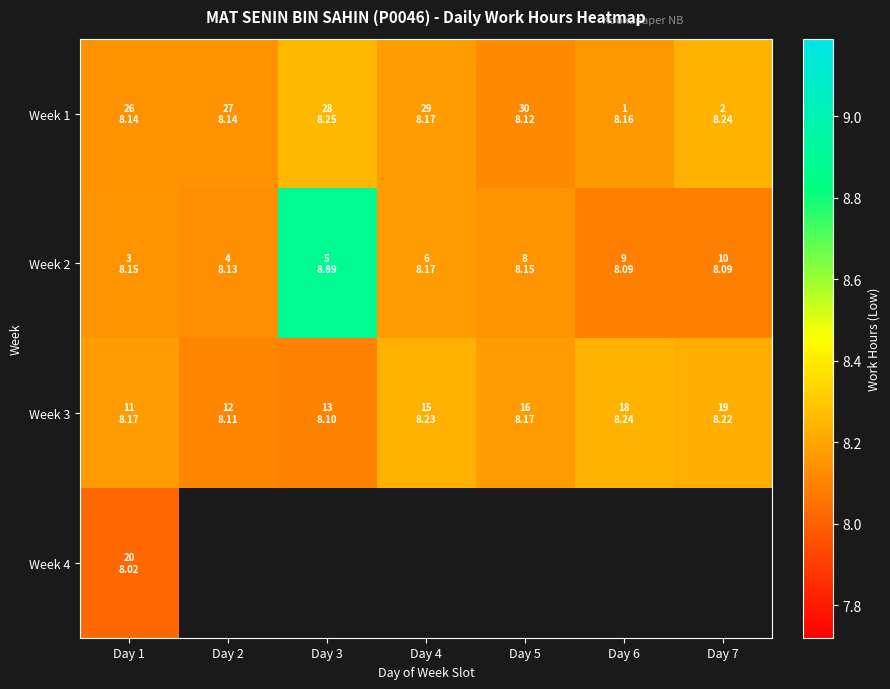

Which category has the highest value across all series?

Day 3